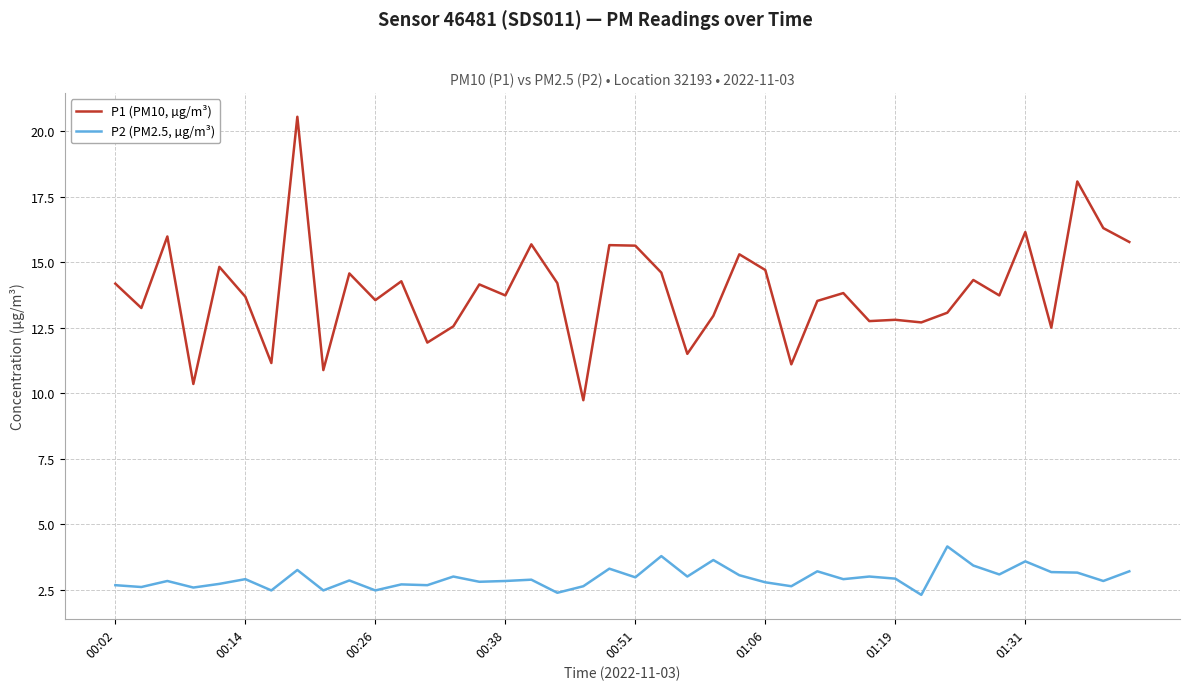

Which series has the widest spread of values?

P1 (PM10, µg/m³)